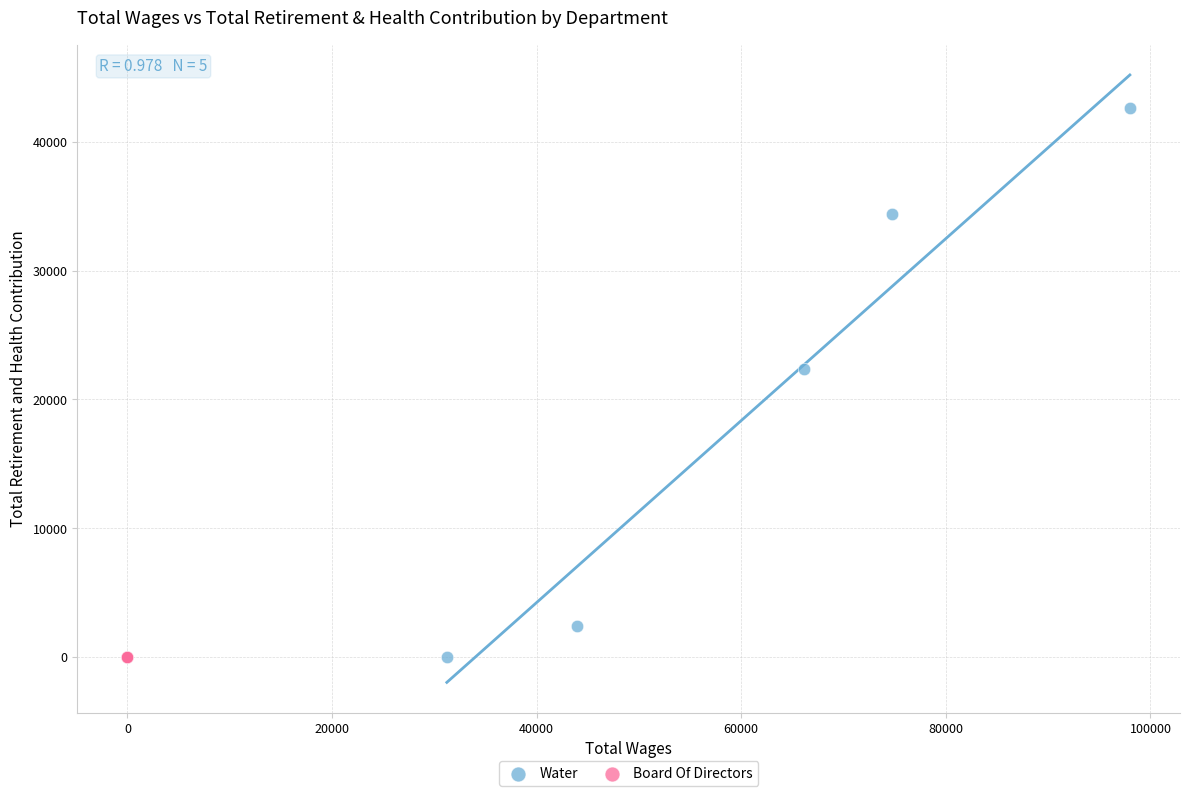

Which series reaches the maximum Y coordinate?

Water